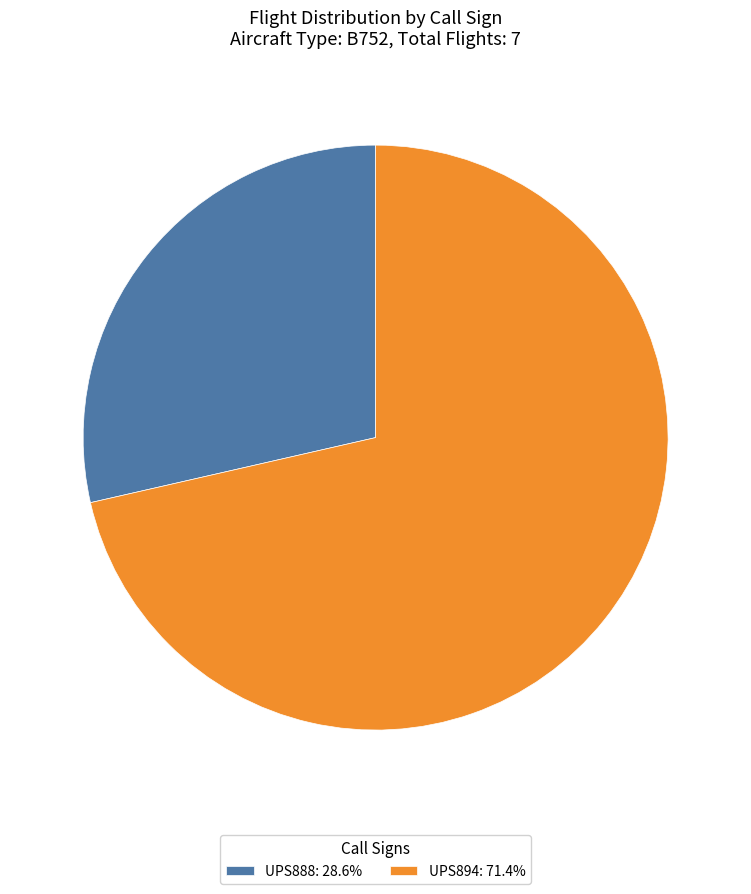

Do UPS888: 28.6% and UPS894: 71.4% together represent more than half of the pie?

Yes